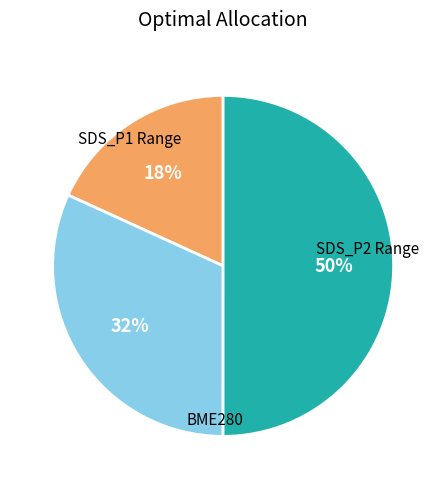

To the nearest percent, what is the average slice percentage?

33%